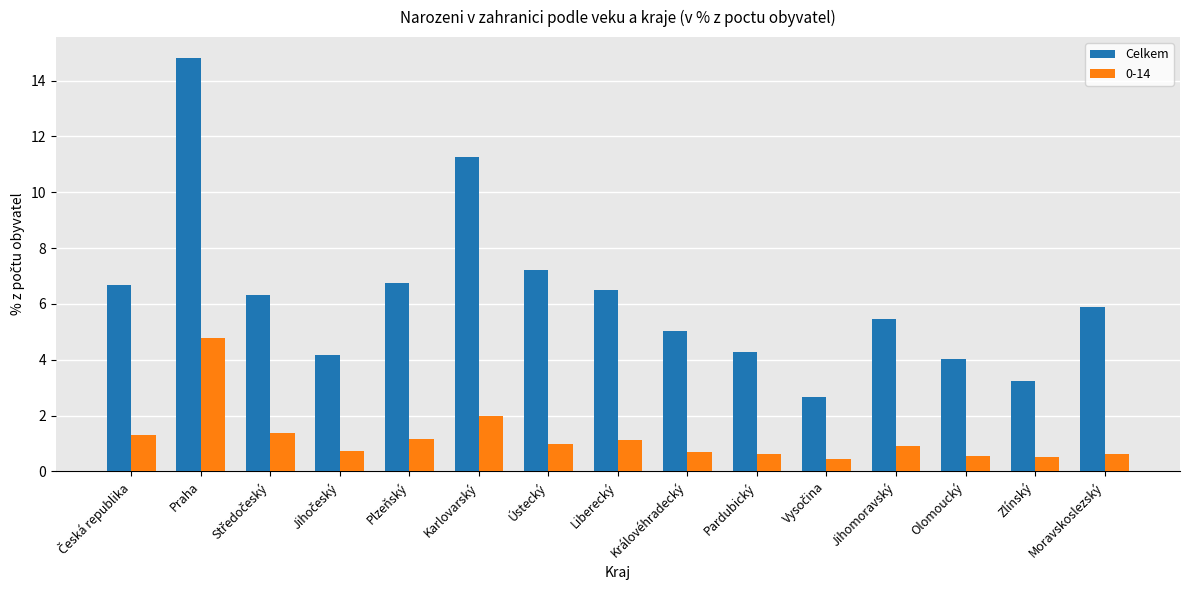

What is the total value across all series at Pardubický?

4.9